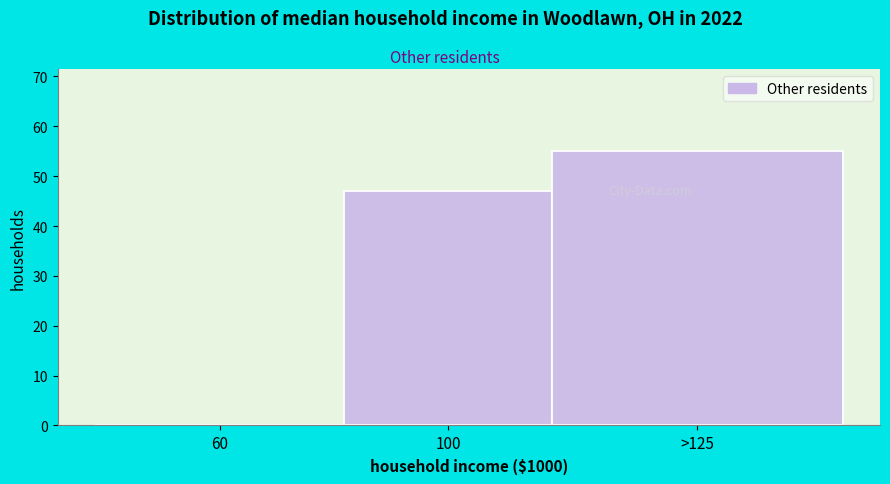

Reading left to right, extract all data points from this chart.

60=0	100=47	>125=55